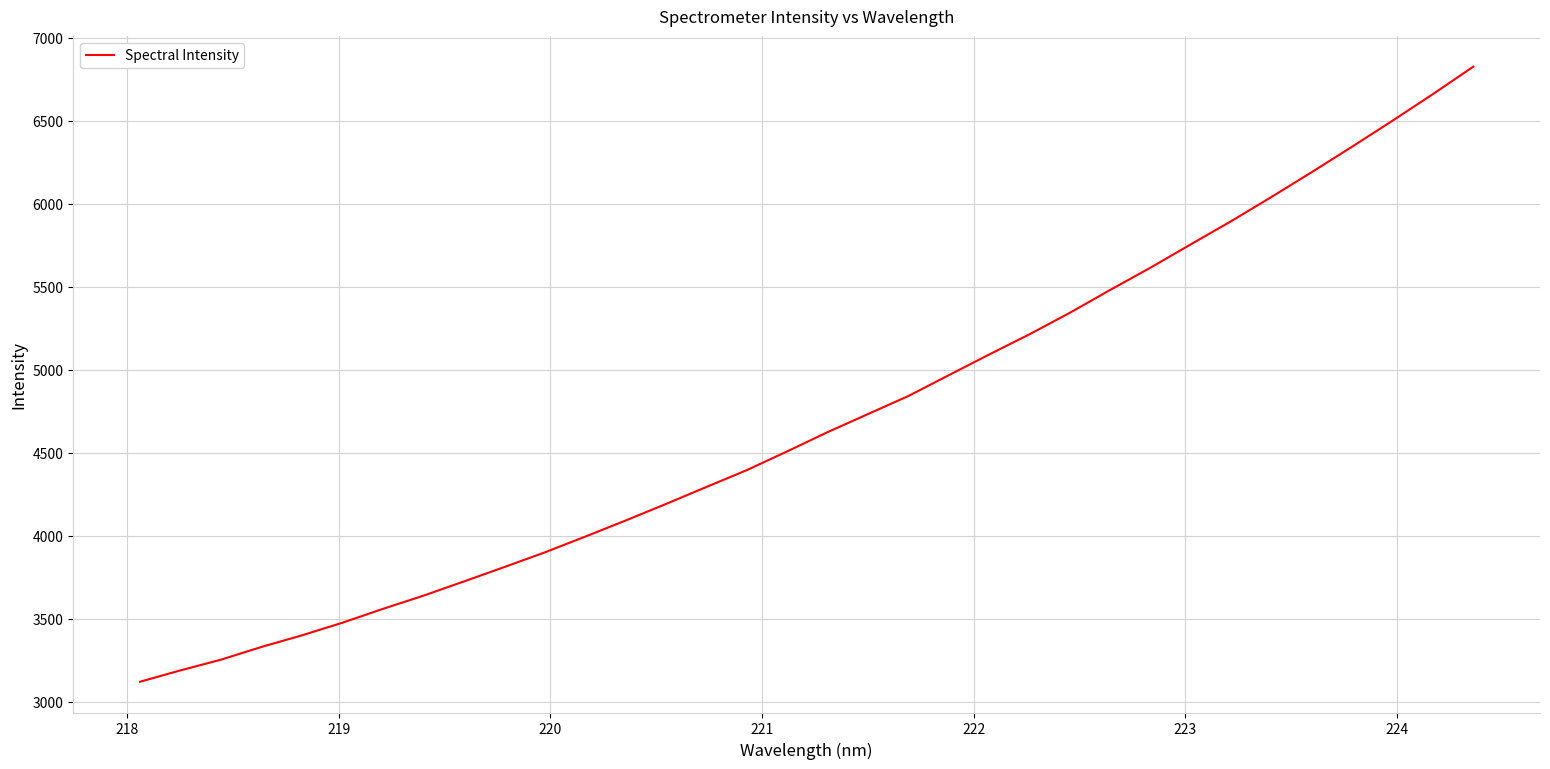

How many lines are shown in the chart?

1